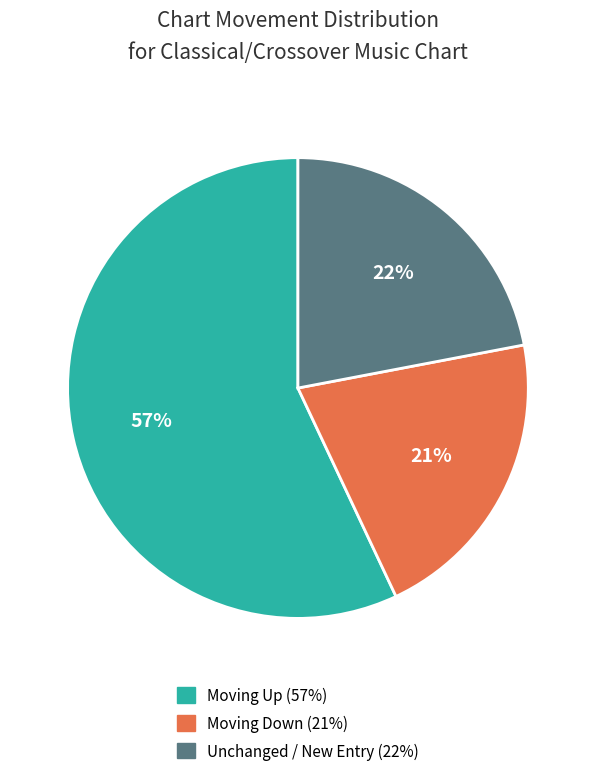

Is there a majority slice in this chart?

Yes